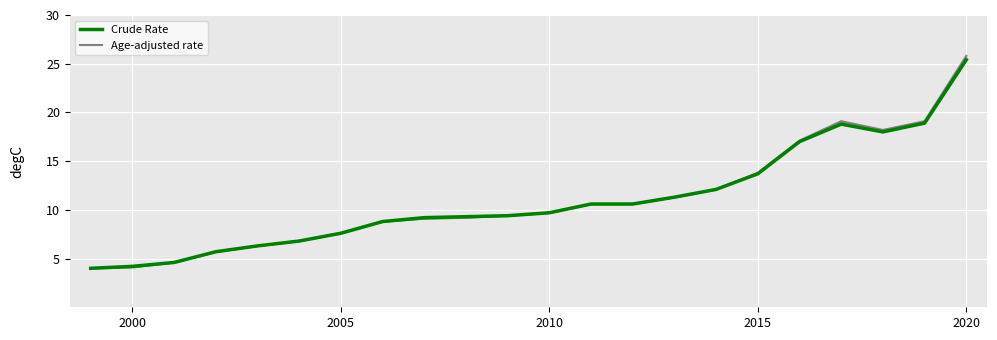

At which category is the sum across all series the highest?

2020